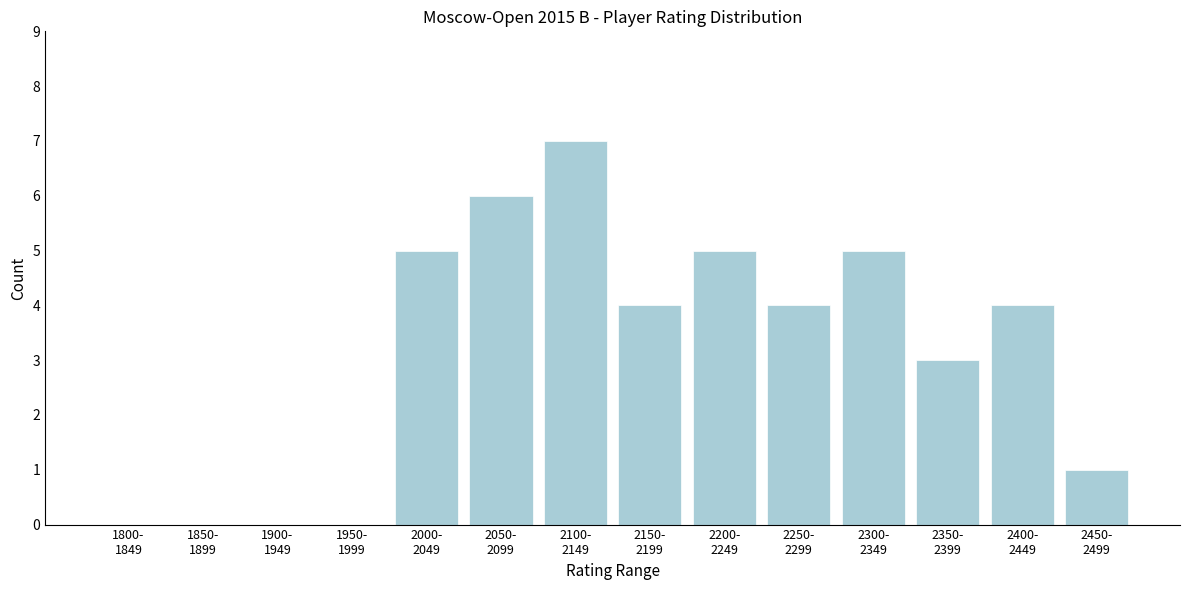

What is the sum of all values?

44